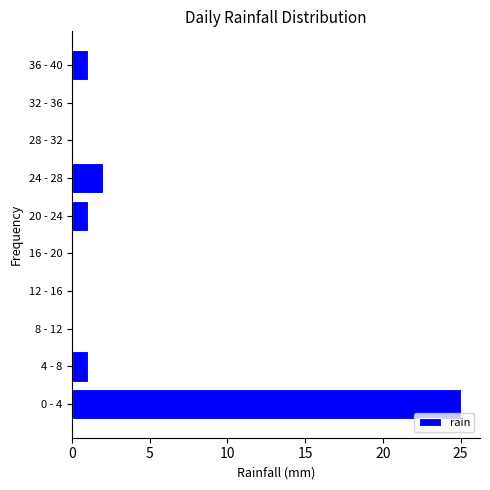

Reading top to bottom, extract all data points from this chart.

36 - 40=1	32 - 36=0	28 - 32=0	24 - 28=2	20 - 24=1	16 - 20=0	12 - 16=0	8 - 12=0	4 - 8=1	0 - 4=25